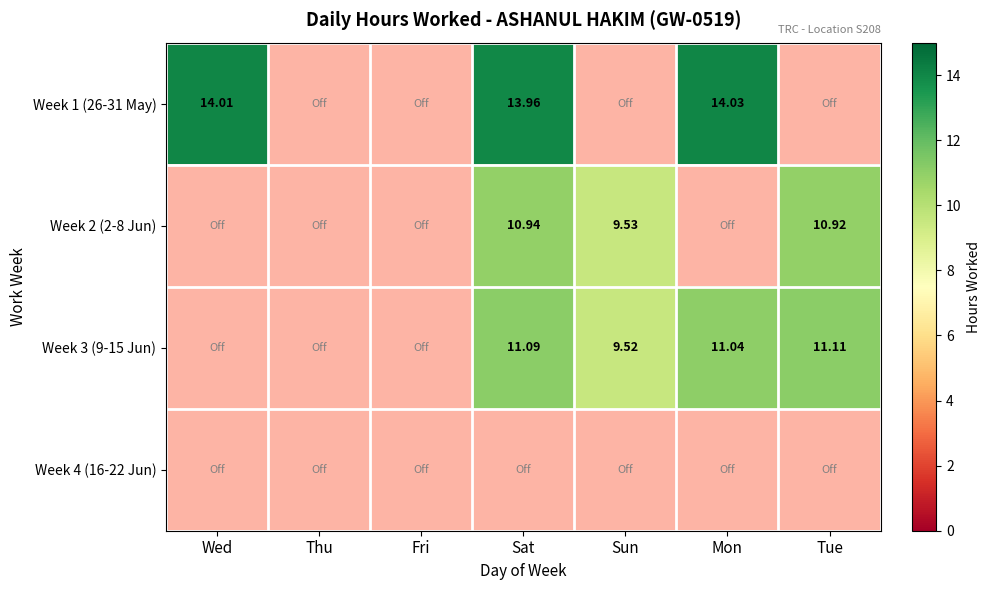

What is the difference between the second highest and minimum values in the Week 3 (9-15 Jun) series?

11.1